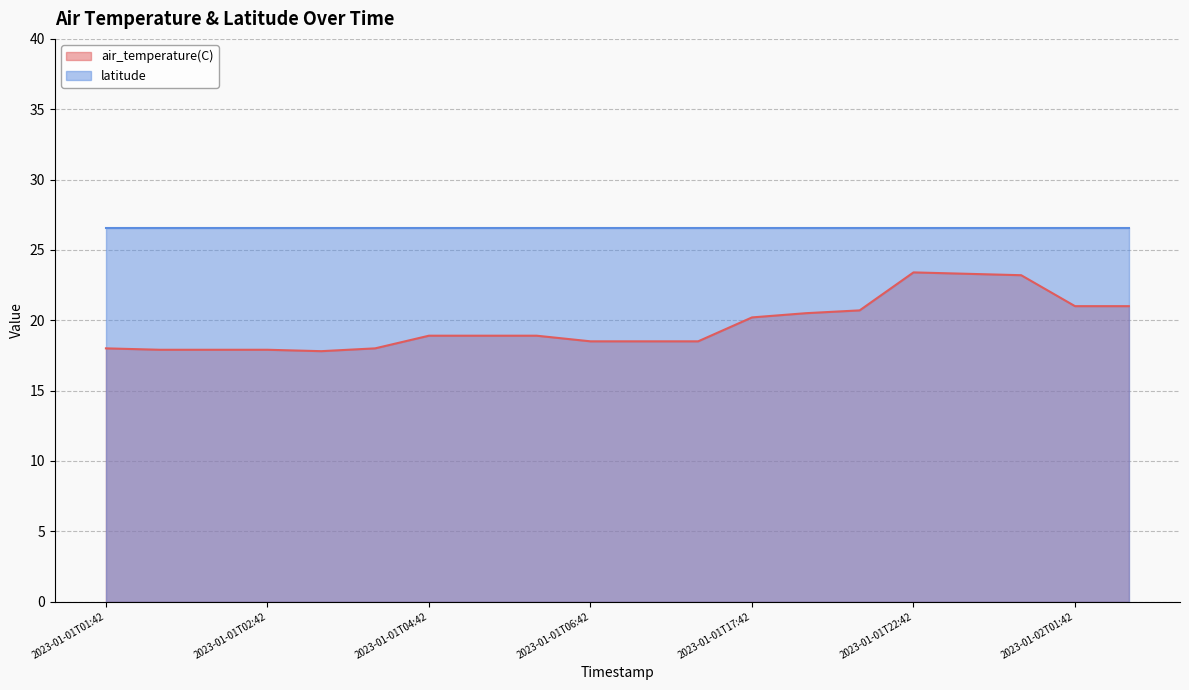

What is the sum of all values?

393.0